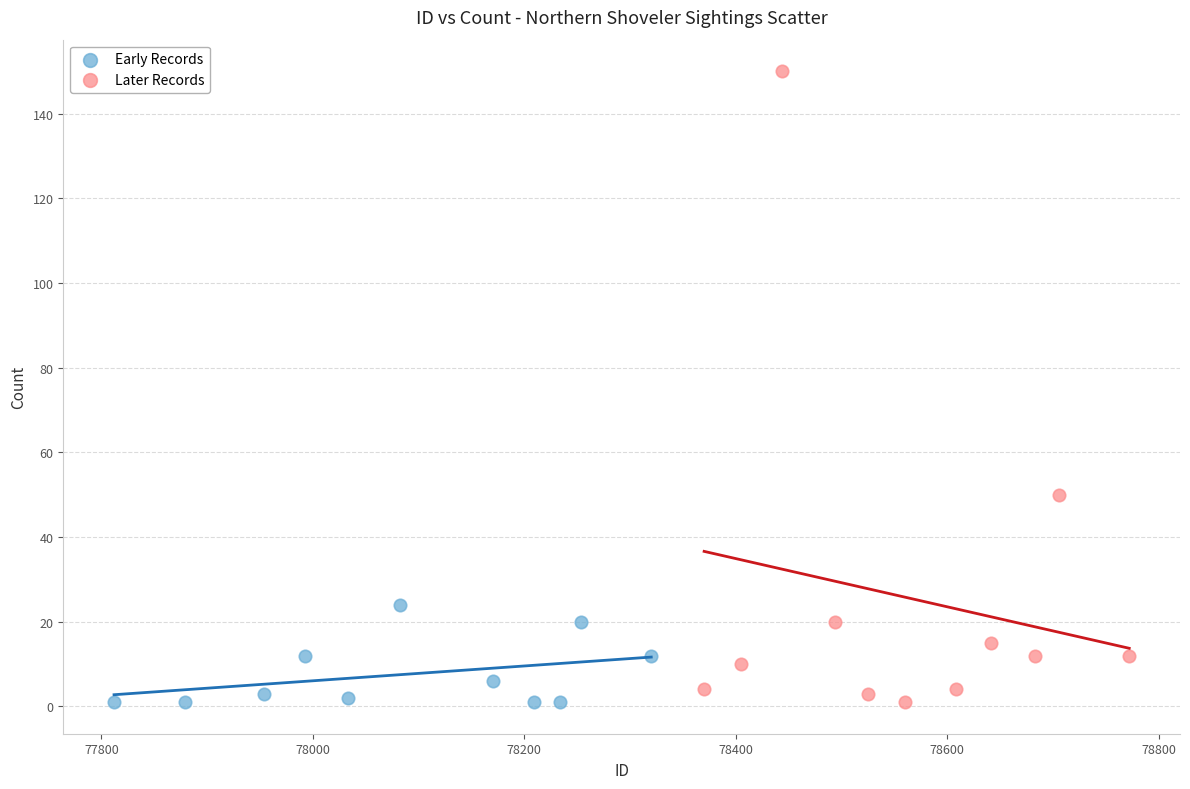

What are all the series names shown in the legend?

Early Records, Later Records